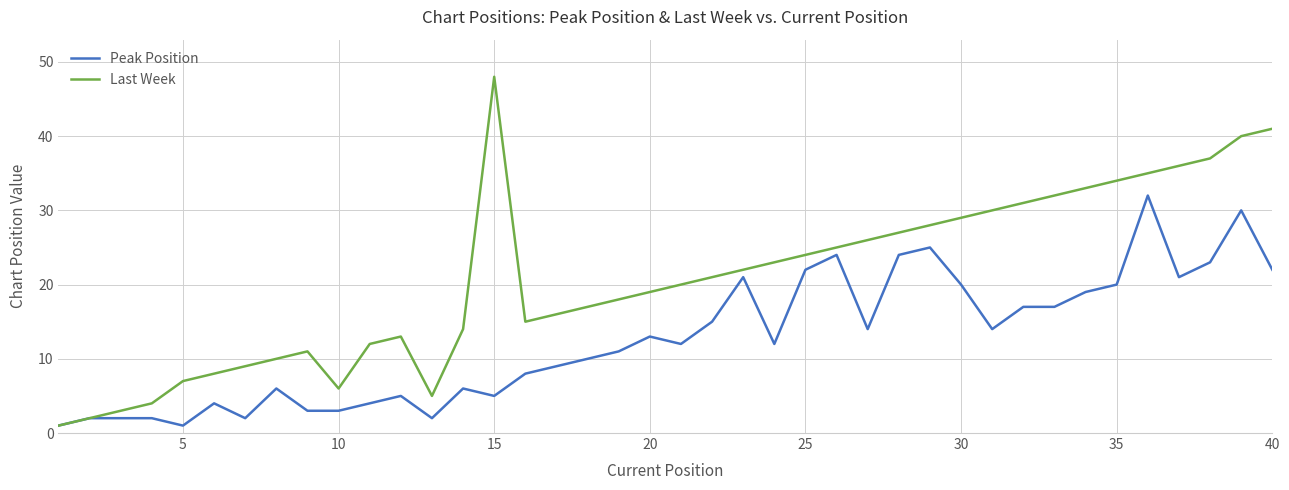

What is the greatest value displayed?

48